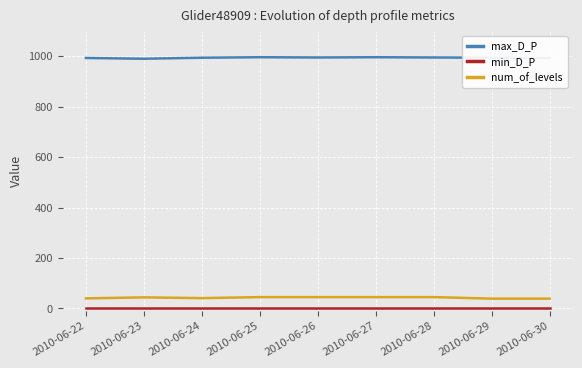

Is it true that num_of_levels equals 44 at 2010-06-23?

True